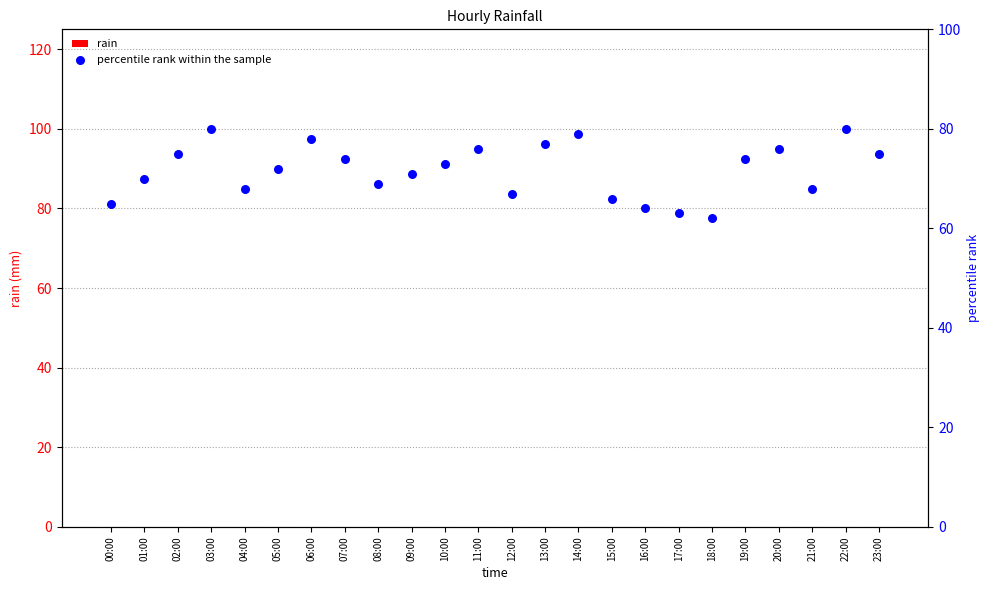

What are all the series names shown in the legend?

rain, percentile rank within the sample